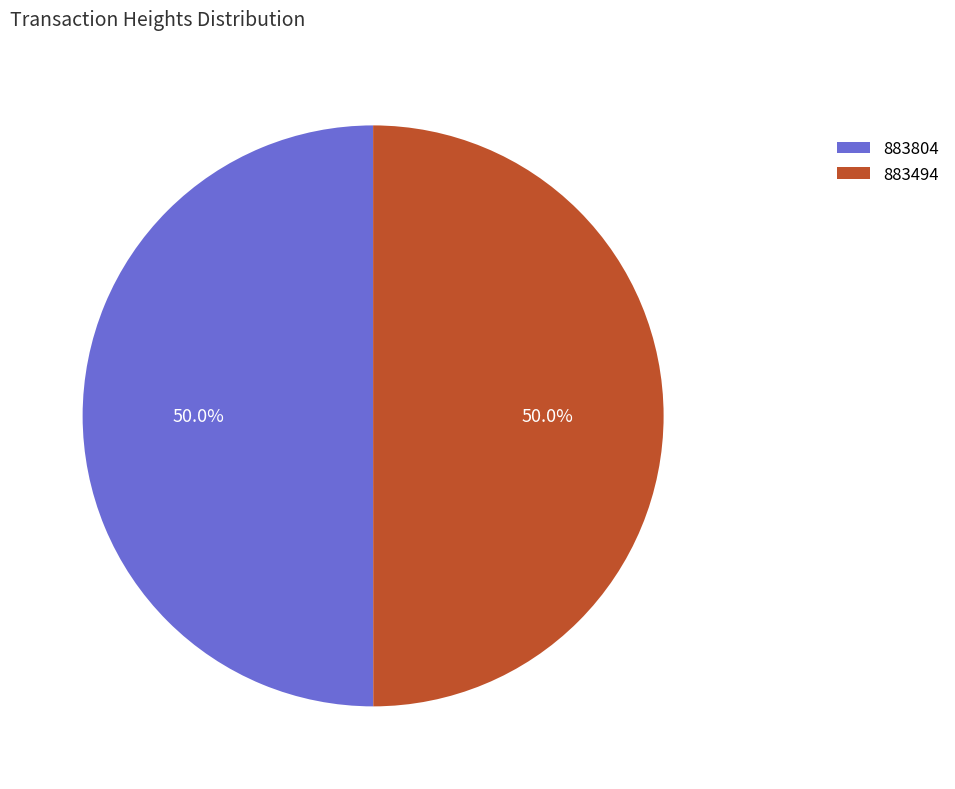

How many segments does this pie chart have?

2